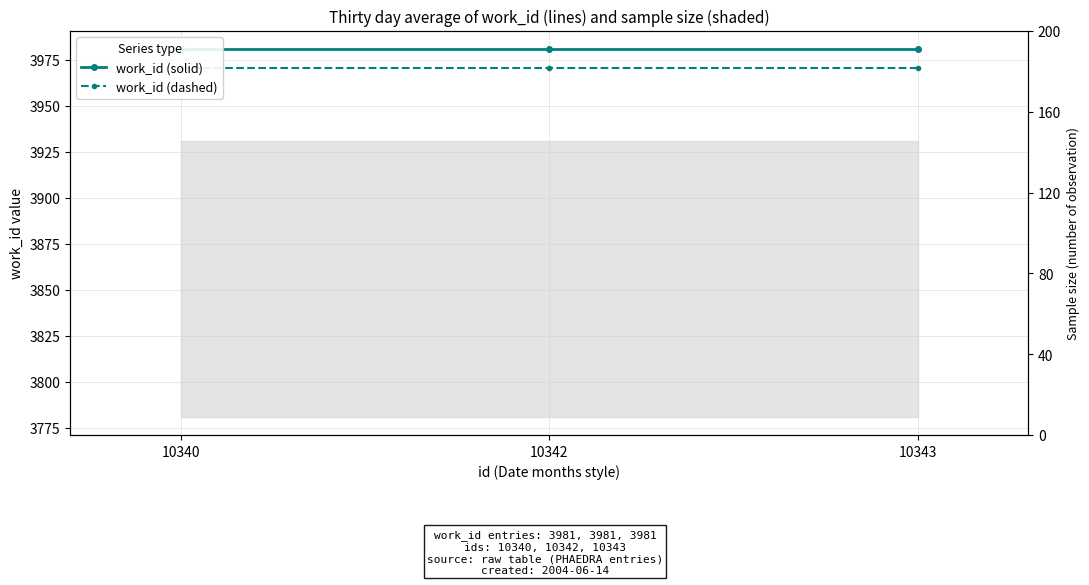

What is the sum of the work_id (solid) values at 10343 and 10340?

7962